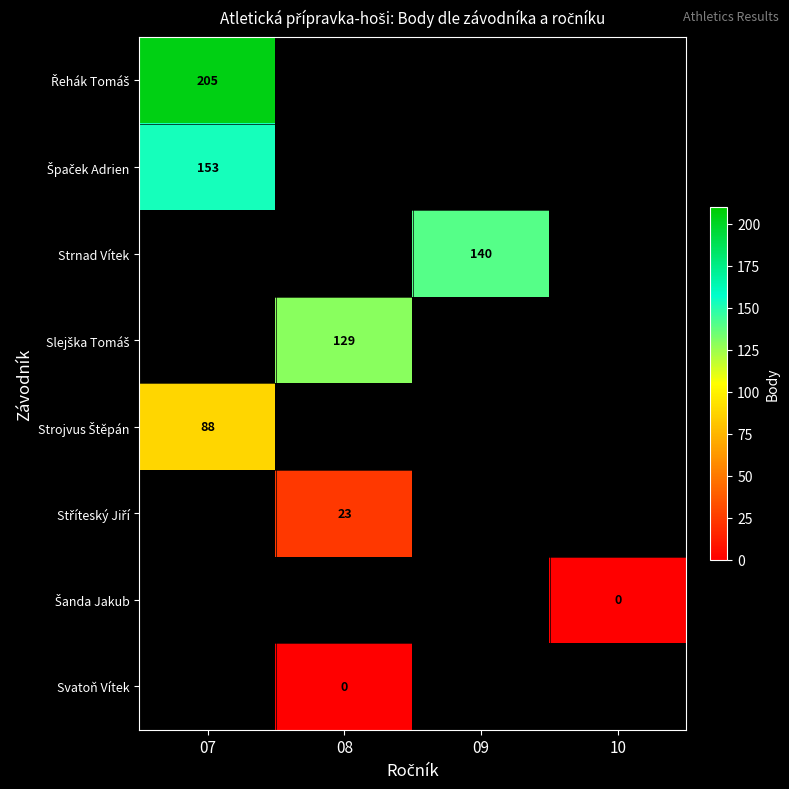

At how many categories does at least one series exceed 133?

2